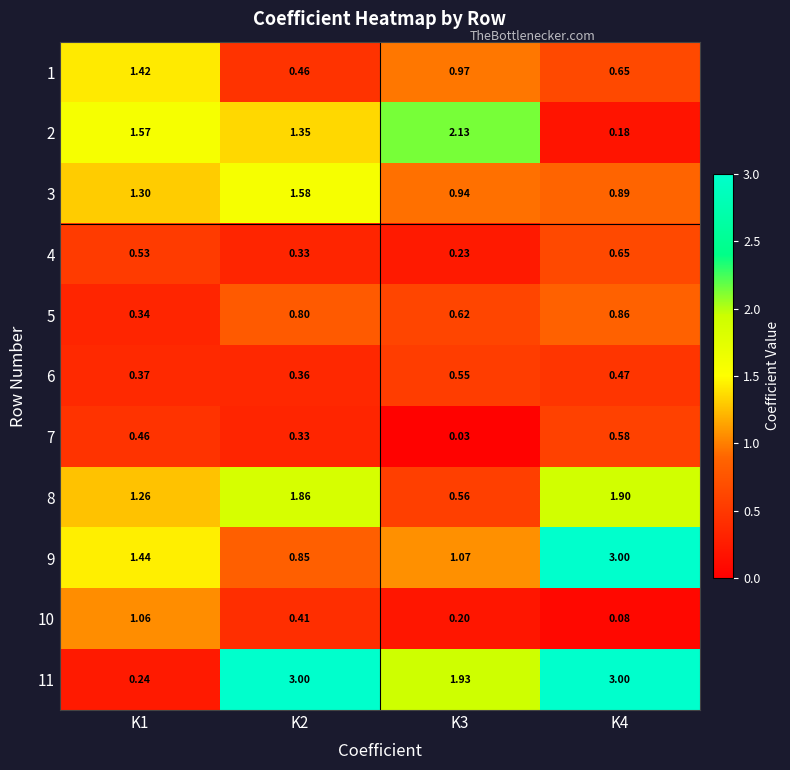

Is the value of 3 at K1 greater than the value of 2 at K2?

No